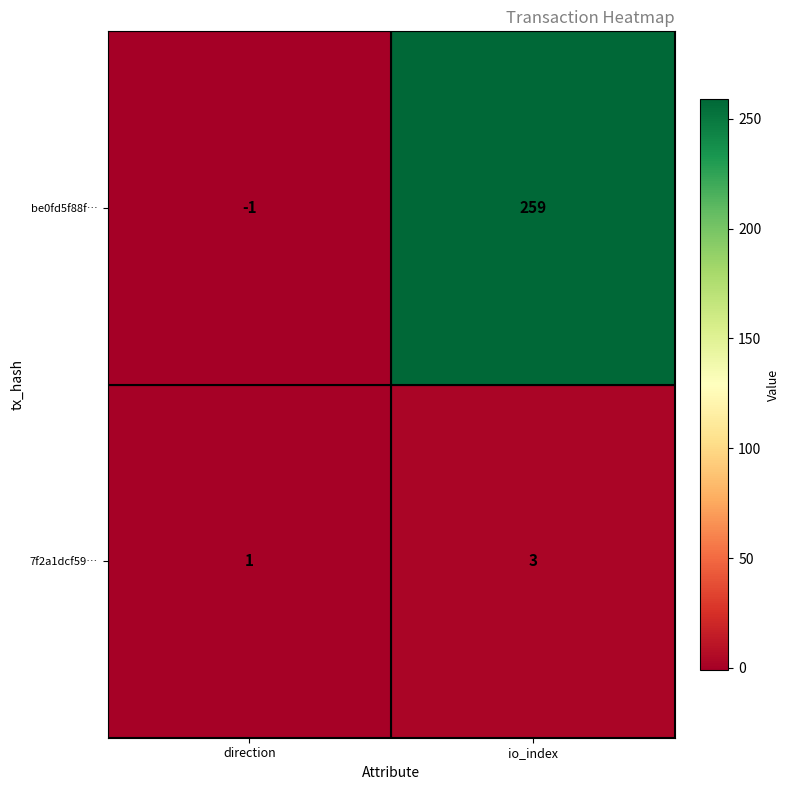

What is the total value across all series at io_index?

262